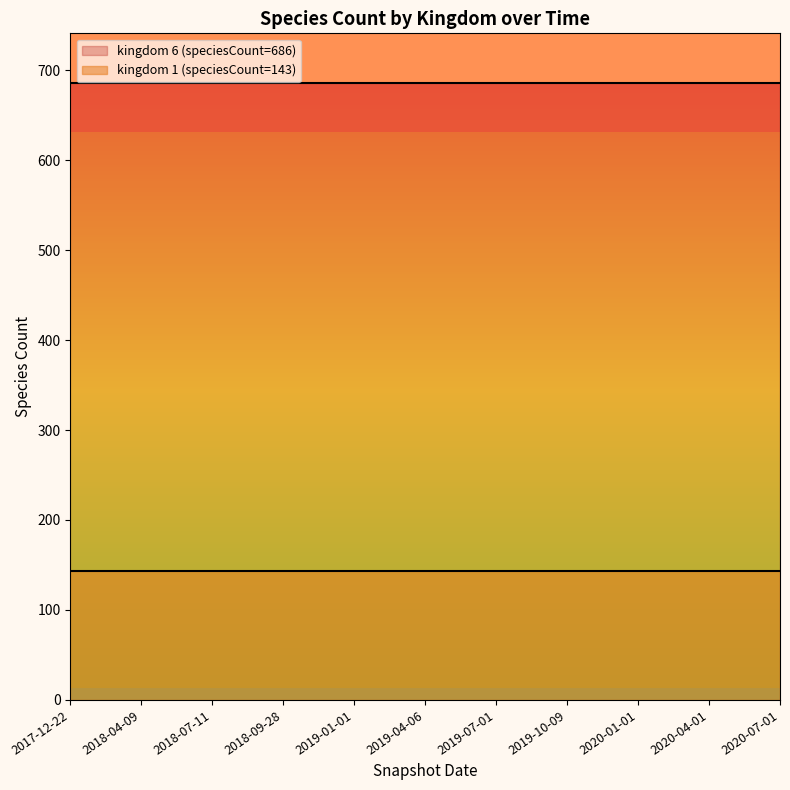

At which category does the chart reach its minimum across all series?

2017-12-22